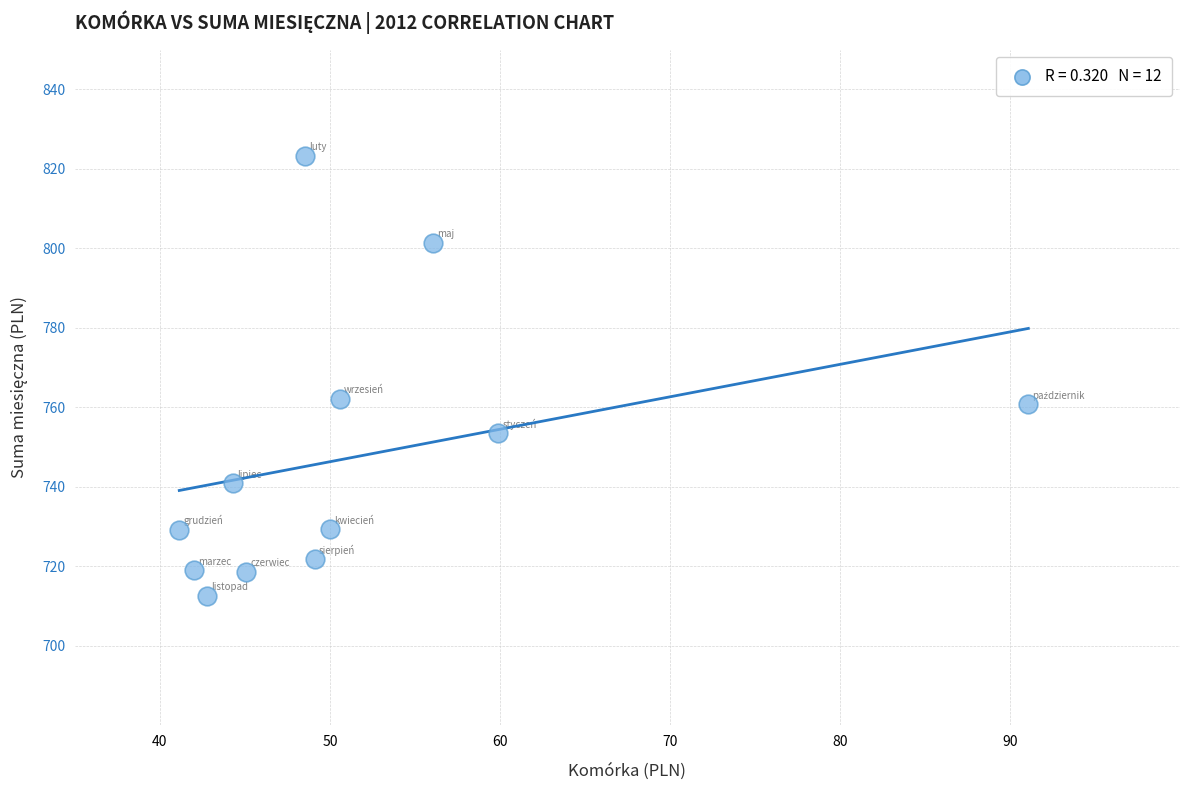

What is the range of Y values (max minus min)?

110.7